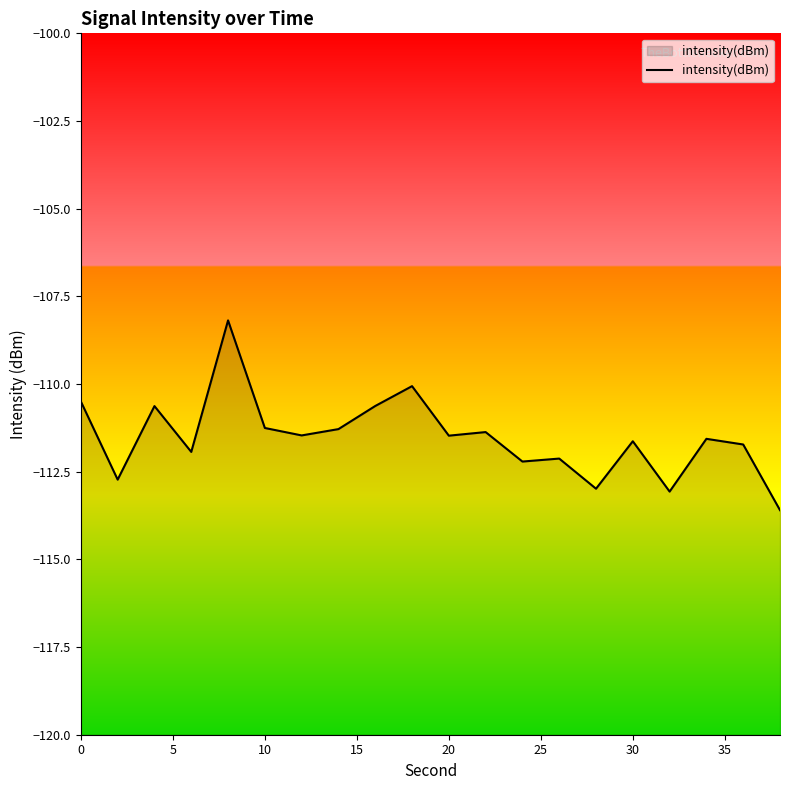

What is the greatest value displayed?

-108.2